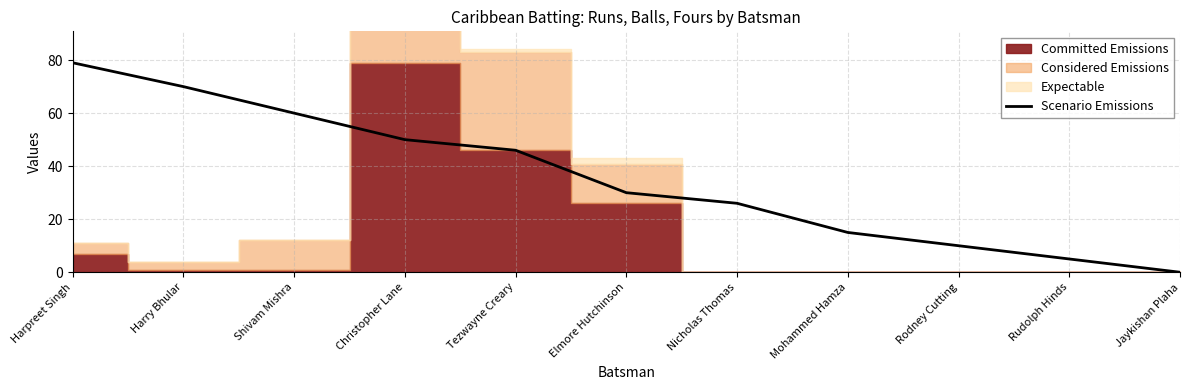

How many data points does each series have?

11